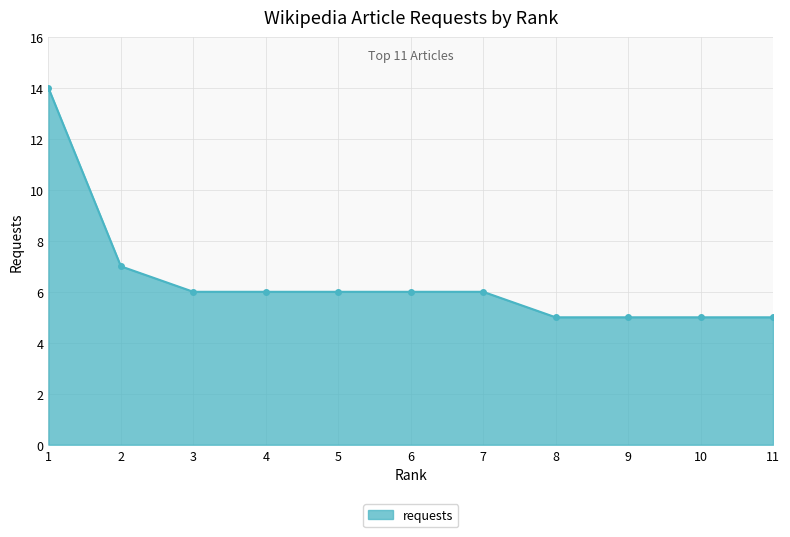

What is the minimum value shown in the chart?

5